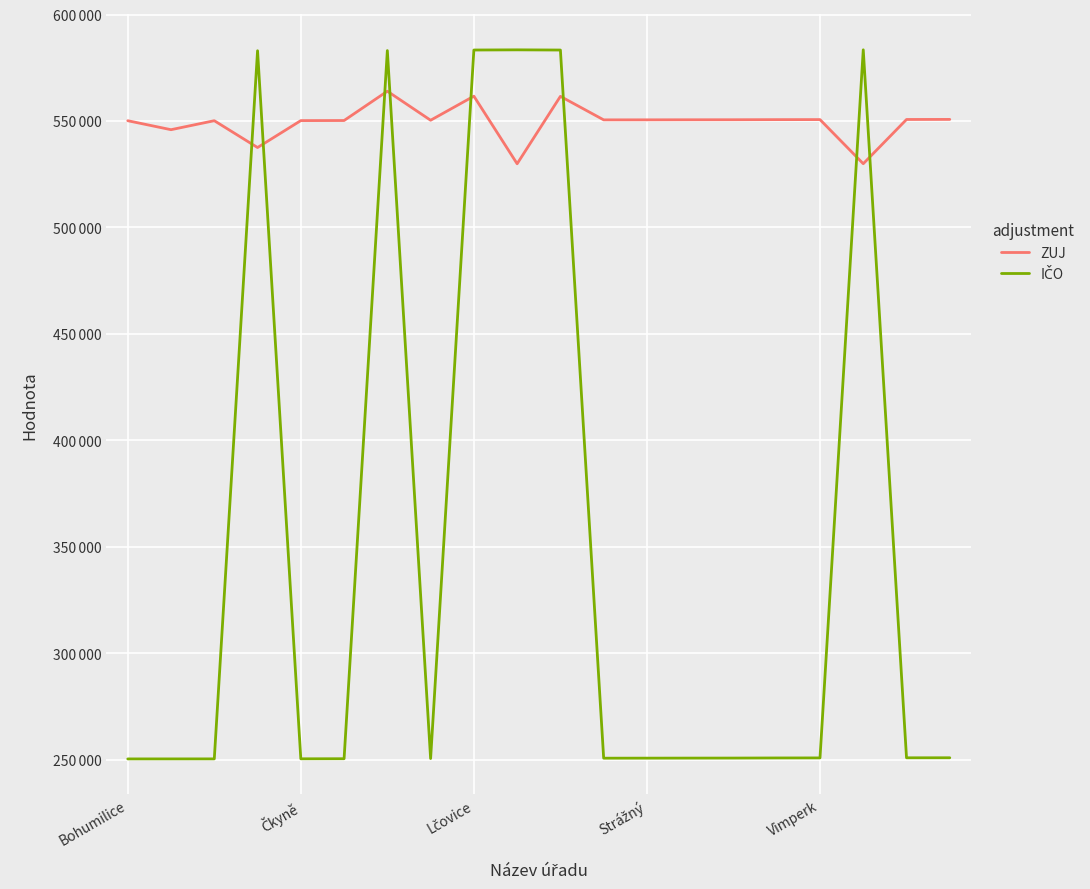

What is the difference between the maximum and minimum values in the IČO series?

333088